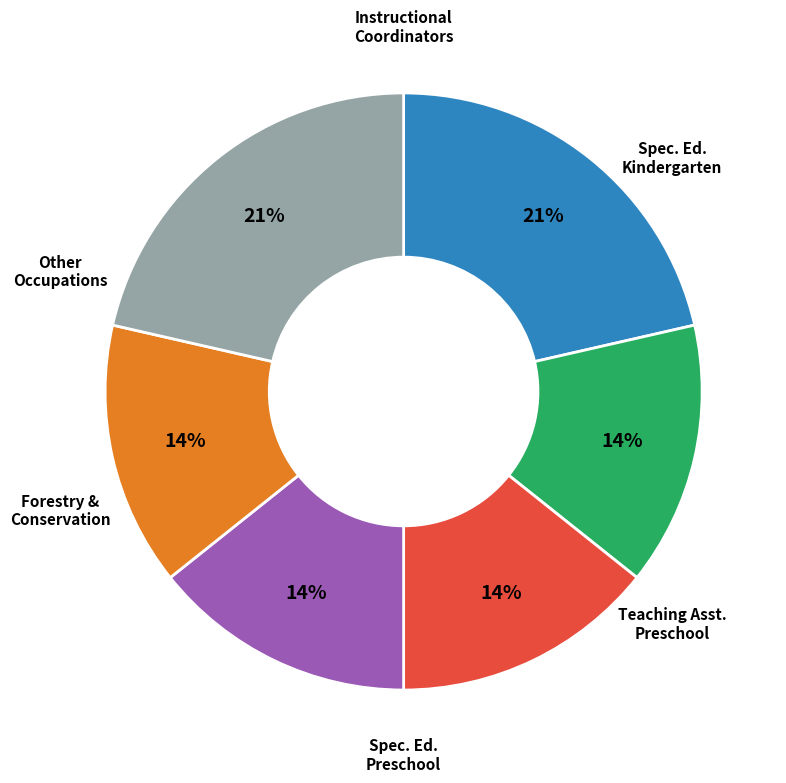

To the nearest percent, what is the difference between the largest and smallest slice percentages?

7%